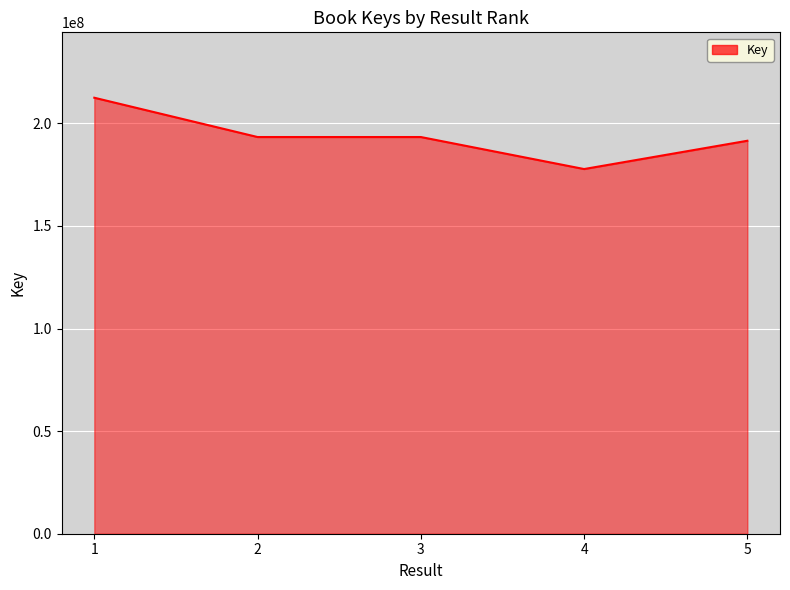

What is the change in value from 4 to 5?

+13782936